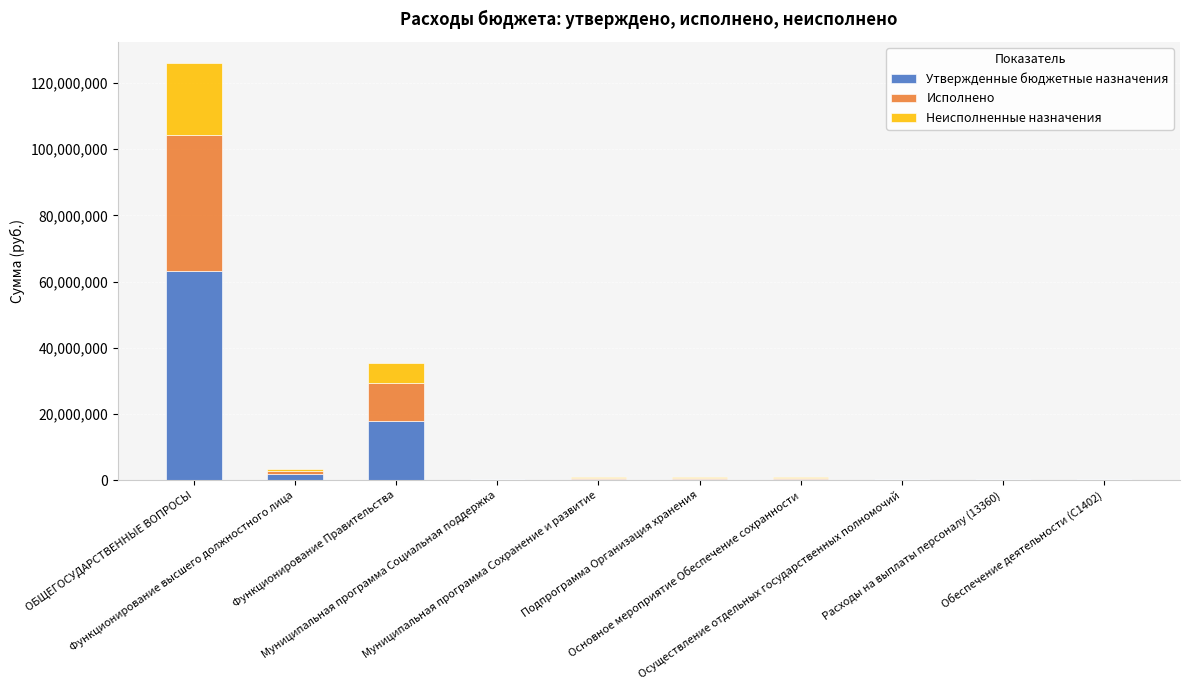

What is the sum of all Утвержденные бюджетные назначения values?

84530929.9